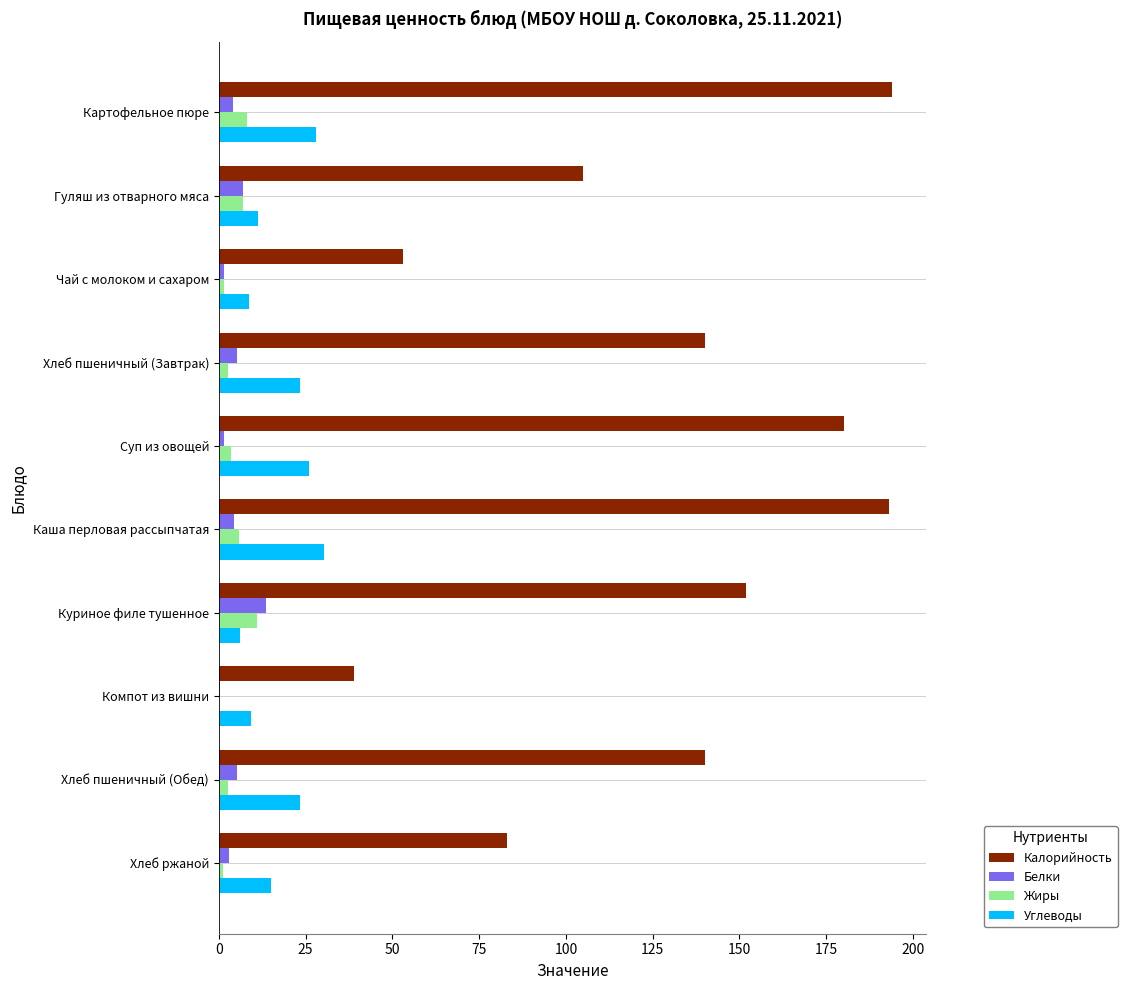

Which series changed the most between Компот из вишни and Хлеб пшеничный (Обед)?

Калорийность